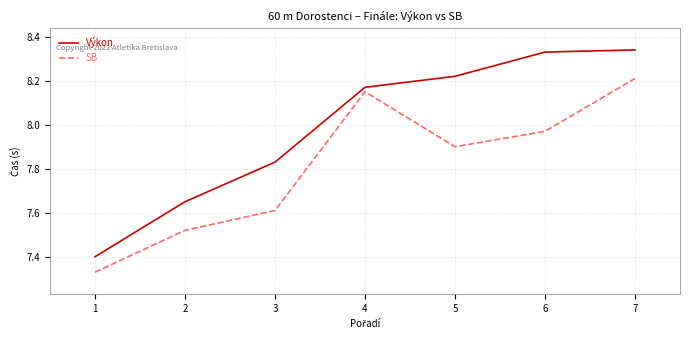

What is the total value across all series at 2?

15.2